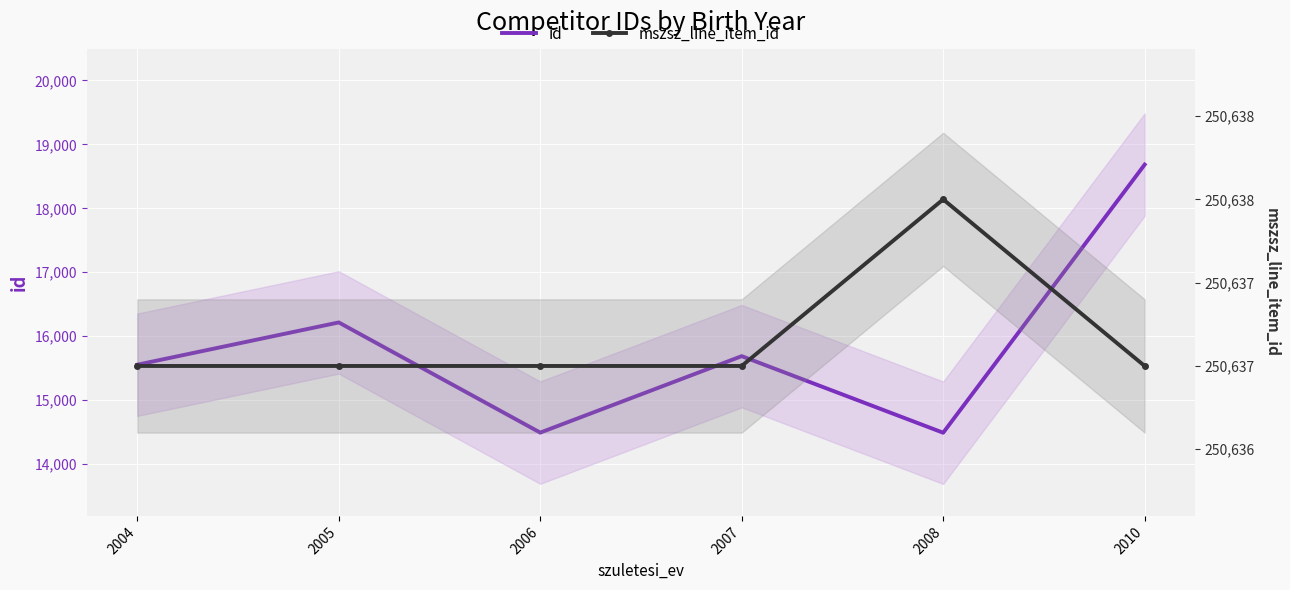

The mszsz_line_item_id series shows 250637 at 2005. True or false?

True